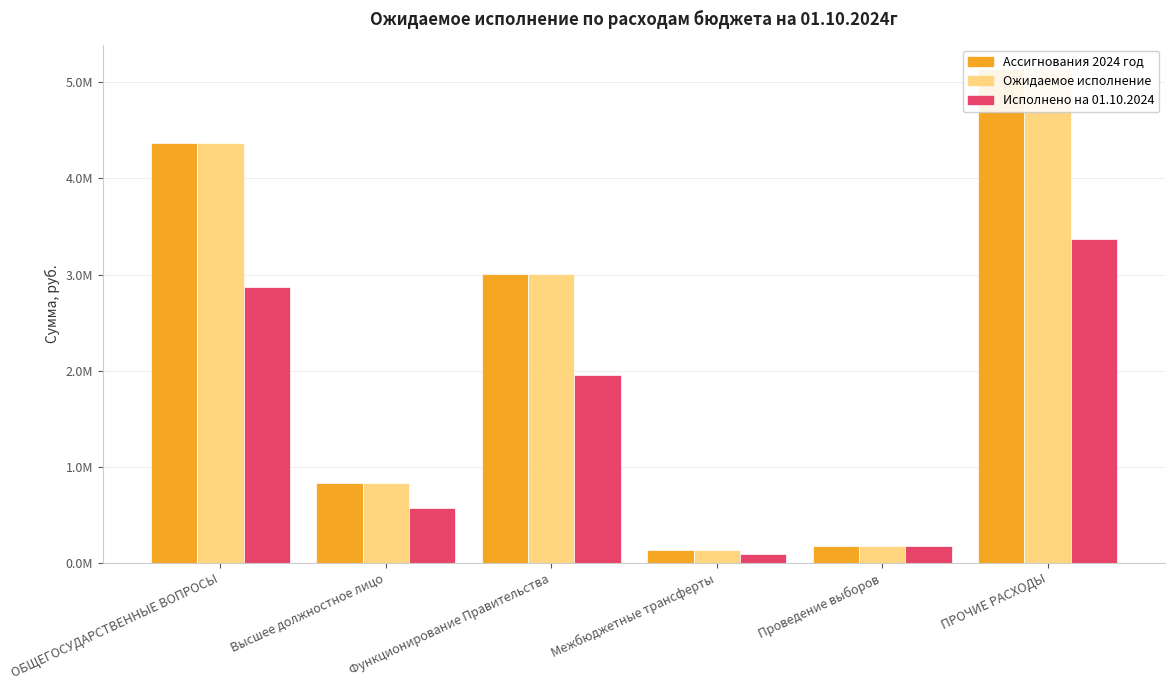

How many bars are there in each group?

3